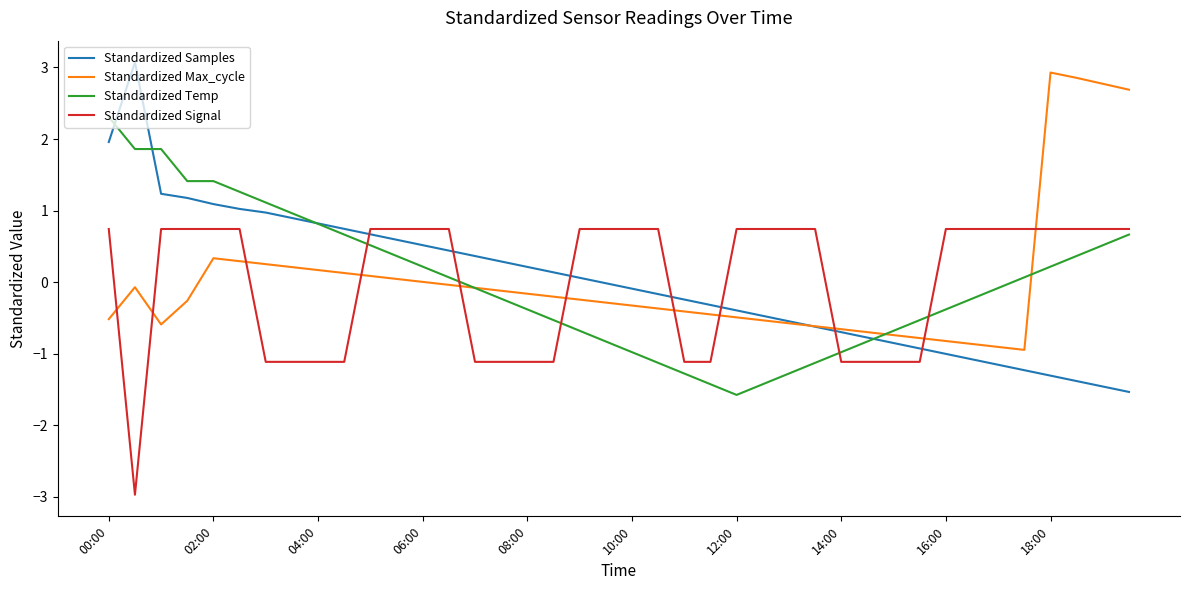

Which series has the largest range (max minus min)?

Standardized Samples